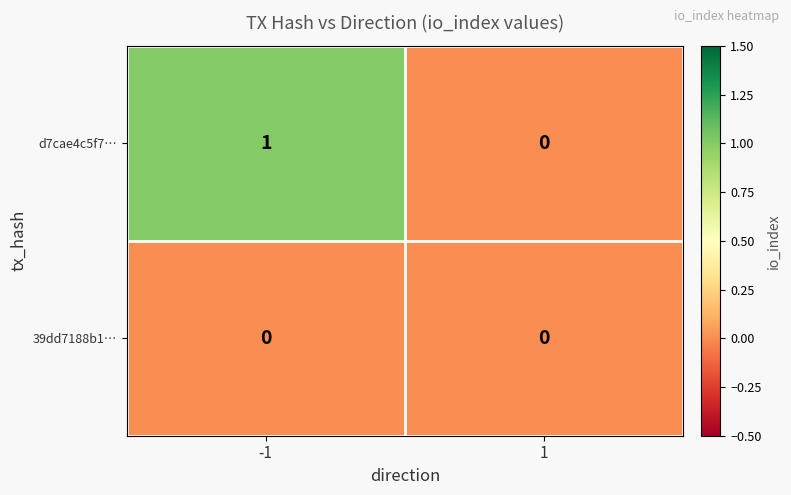

Which series has the largest total across all categories?

d7cae4c5f7…